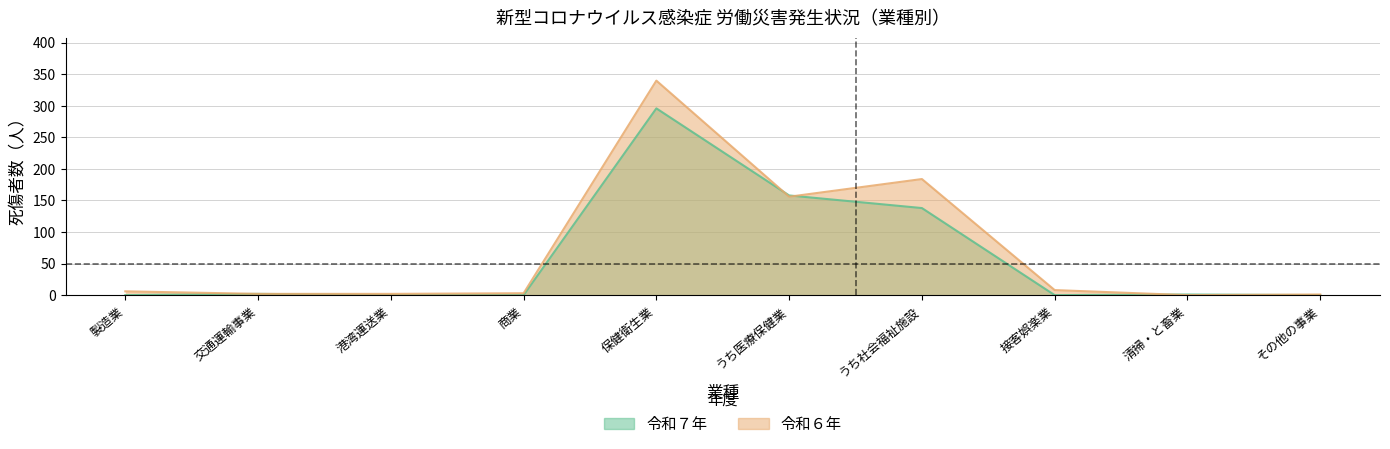

True or false: 令和７年 has more than 1 interior local peaks.

True